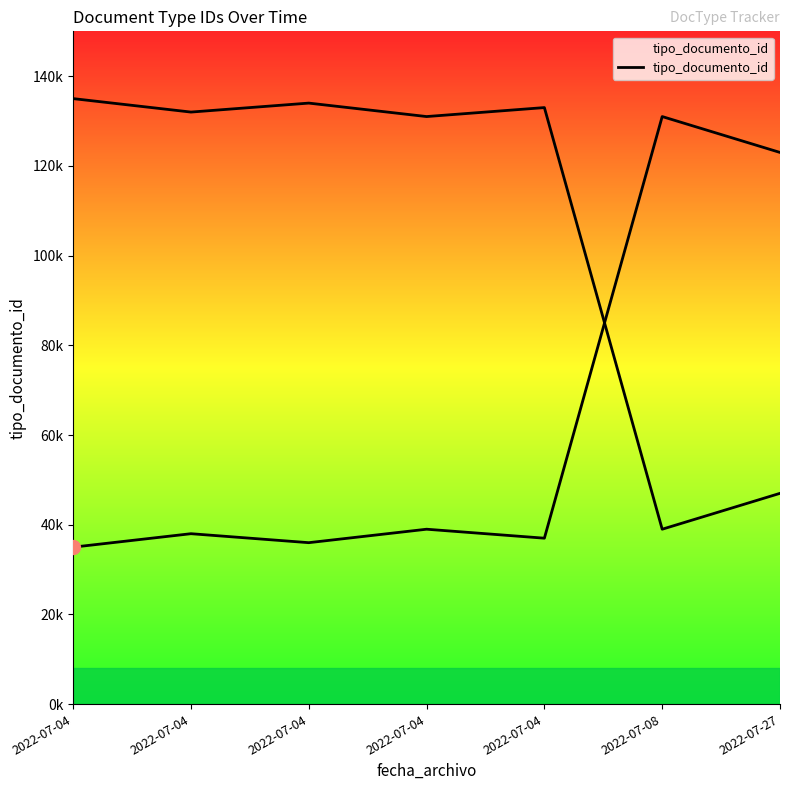

Rank the categories by value from lowest to highest.

2022-07-04, 2022-07-04, 2022-07-04, 2022-07-04, 2022-07-04, 2022-07-27, 2022-07-08